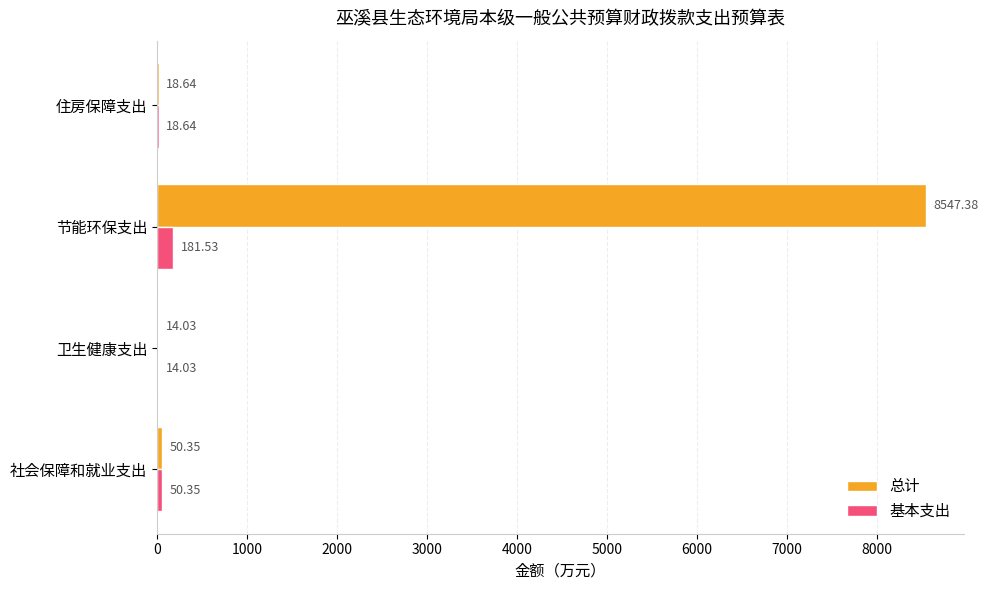

Where is 基本支出 nearest to the value 97?

社会保障和就业支出